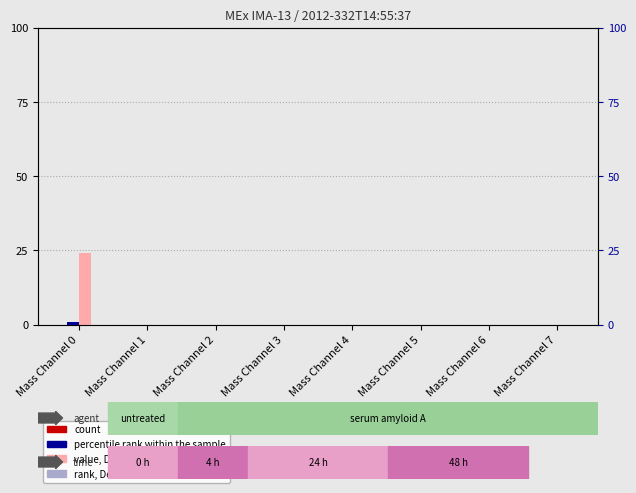

Rank the series by their maximum value, from lowest to highest.

count, rank, Detection Call = ABSENT, percentile rank within the sample, value, Detection Call = ABSENT